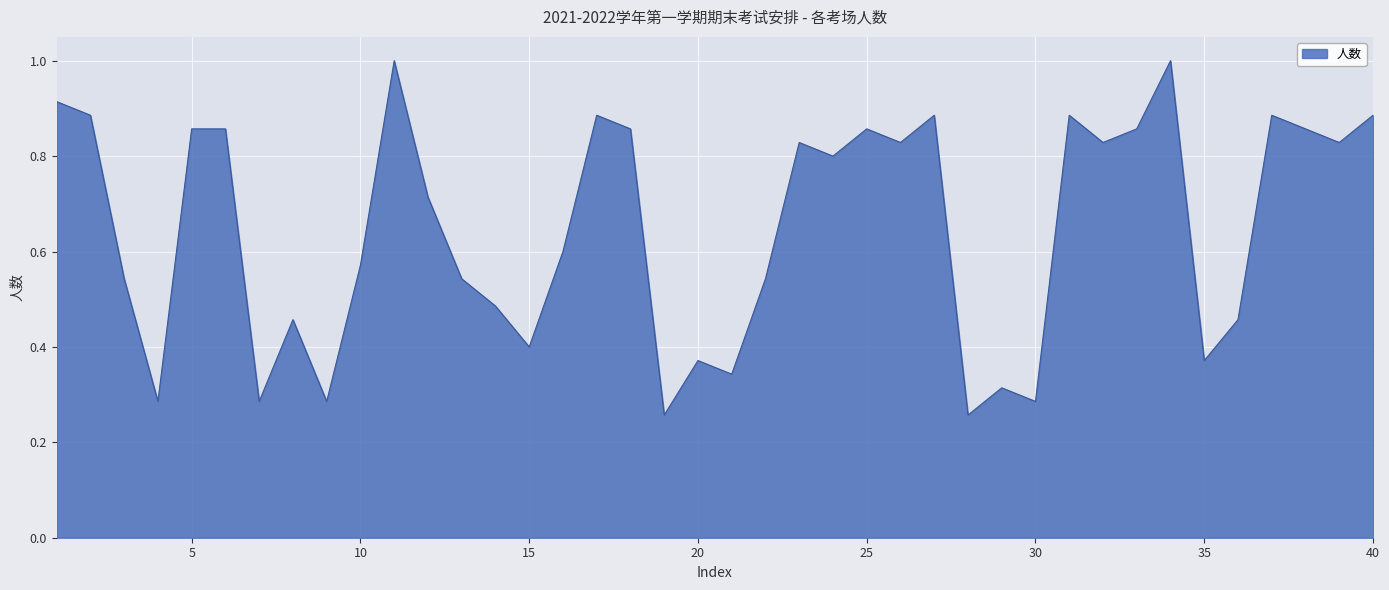

What is the greatest value displayed?

1.0